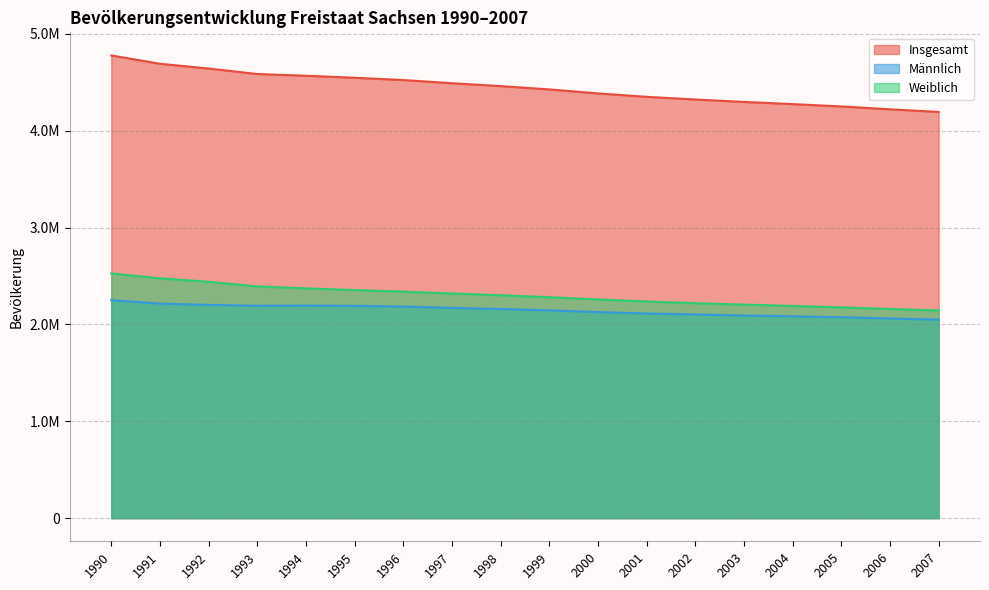

What are all the series names shown in the legend?

Insgesamt, Männlich, Weiblich